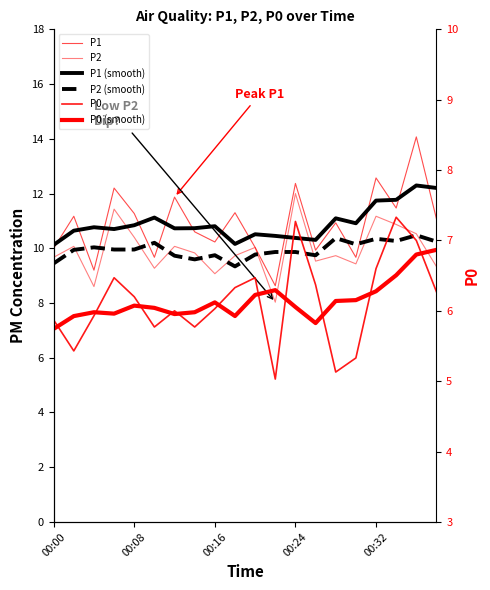

Does the chart have visible grid lines?

No